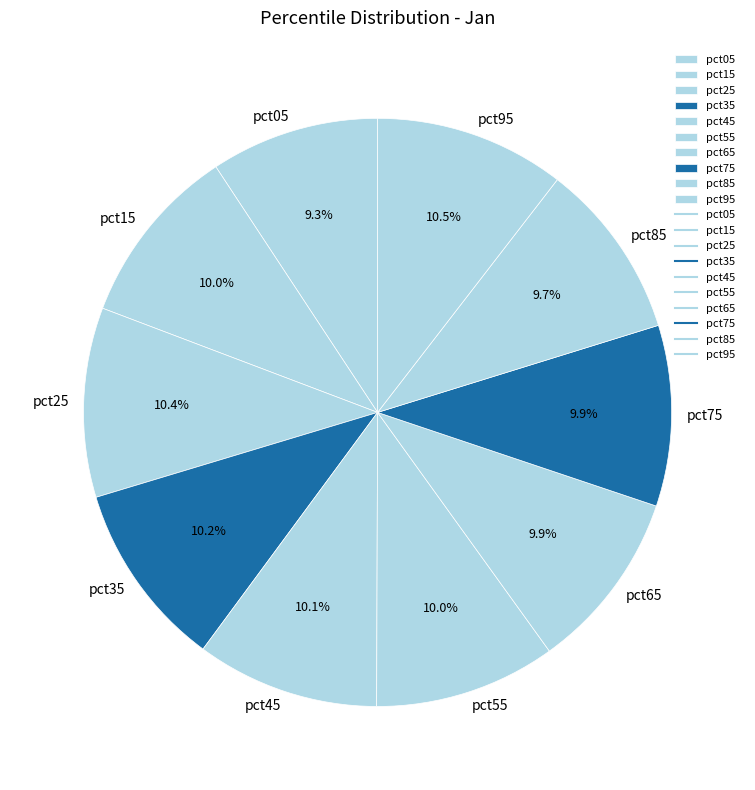

To the nearest percent, what is the combined percentage of pct45 and pct65?

20%